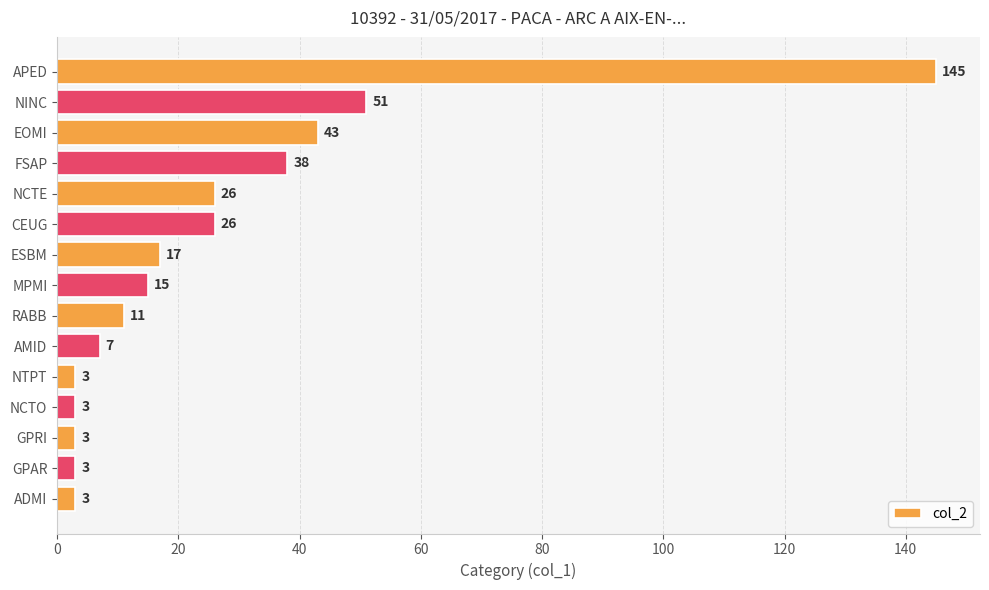

True or false: the data shows 38 at FSAP.

True